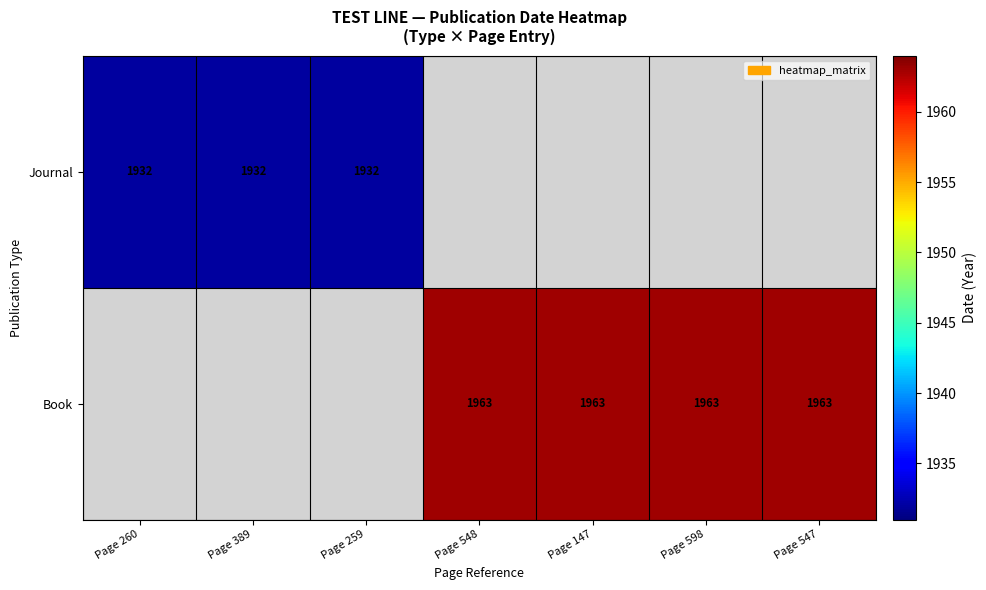

At which category does the chart reach its minimum across all series?

Page 260